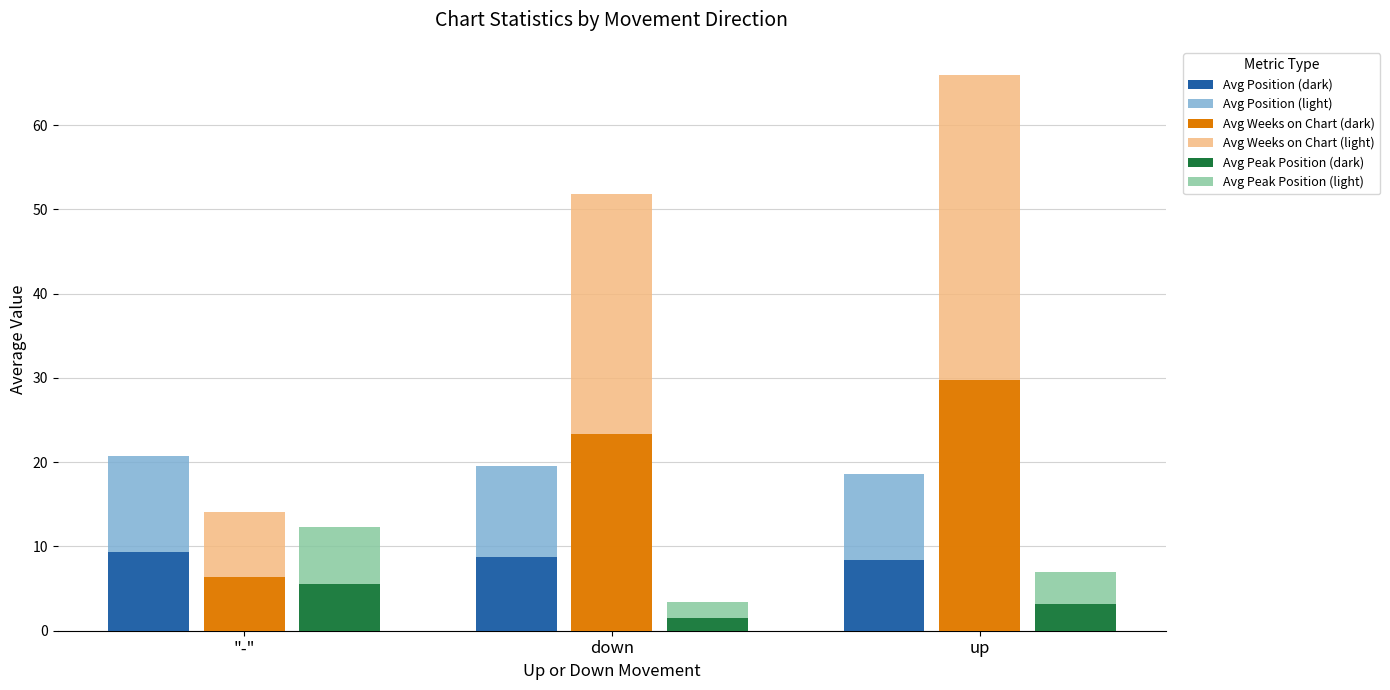

What is the difference between the highest and lowest values at down?

50.4